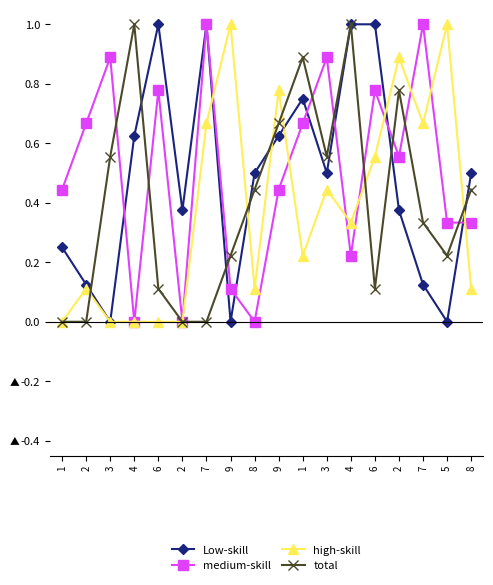

How many lines are shown in the chart?

4